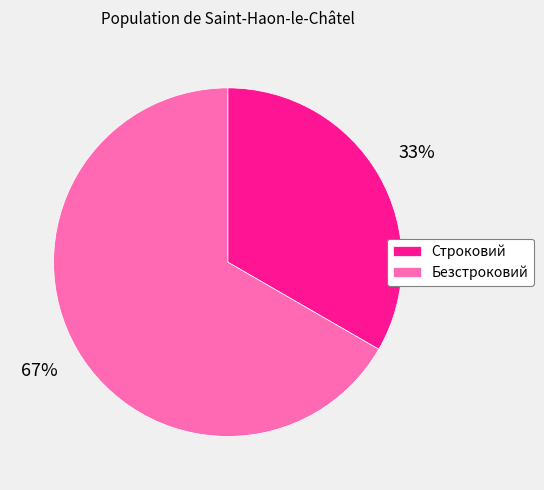

To the nearest percent, what percentage of the pie is Безстроковий?

67%